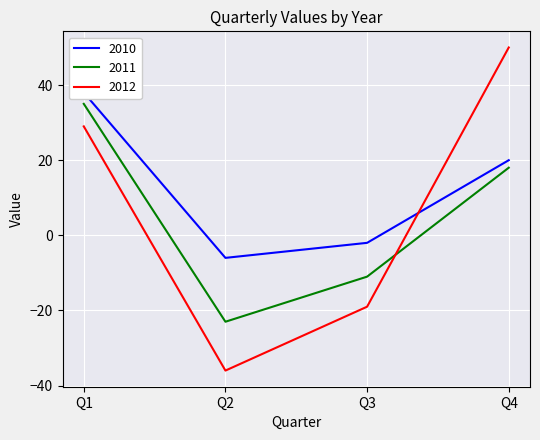

Which series has the largest total across all categories?

2010